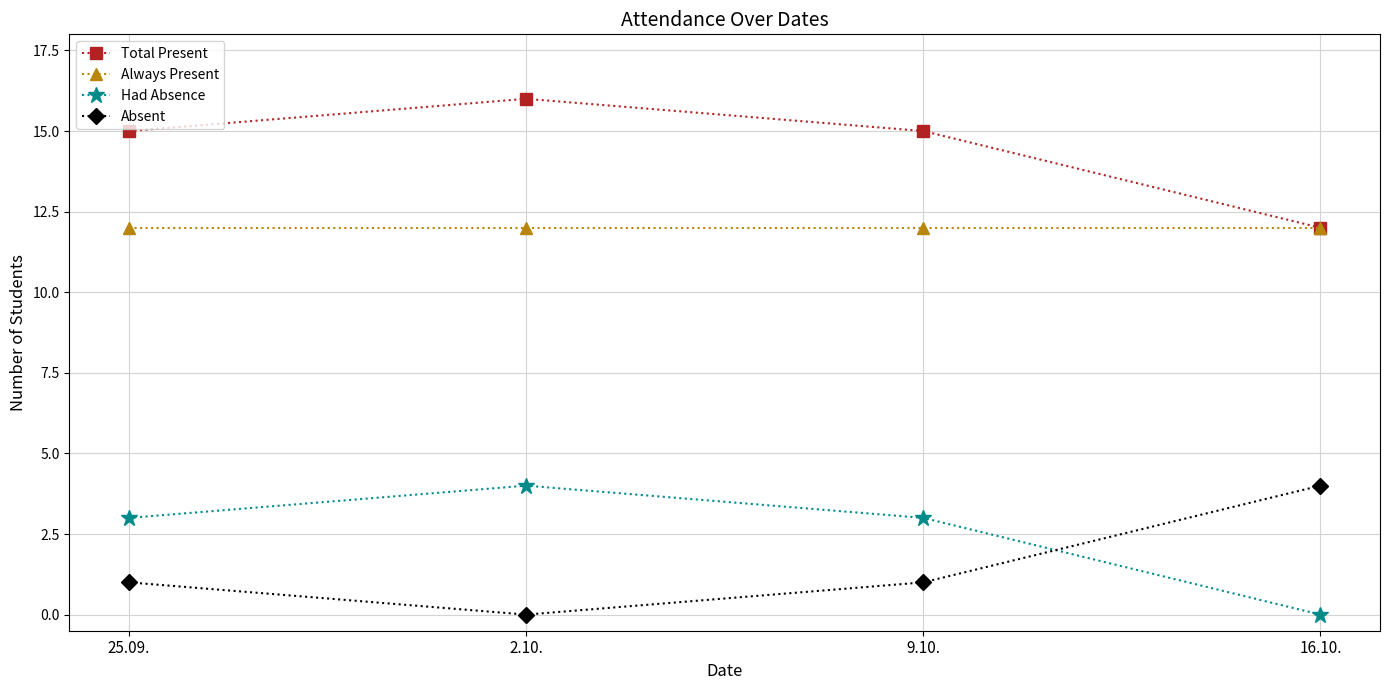

What is the difference between the maximum and minimum values in the Absent series?

4